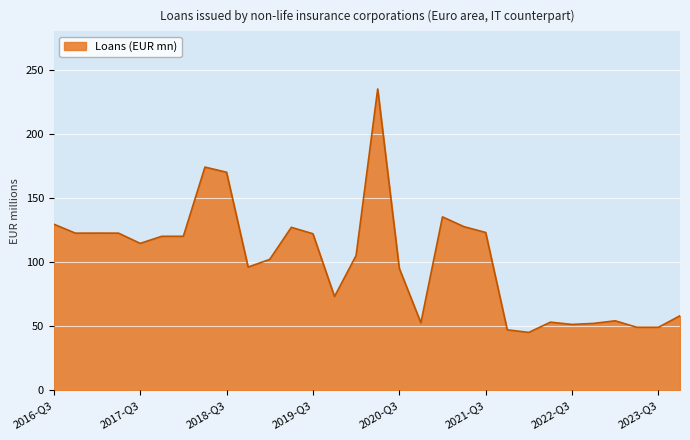

What is the difference between the maximum and minimum values?

190.0